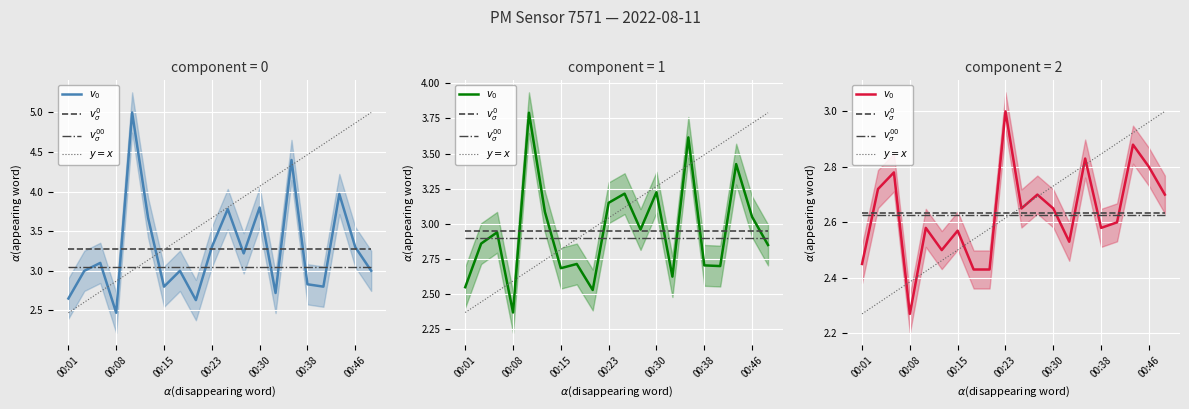

The $v_\sigma^0$ series shows 4.3 at 11. True or false?

False